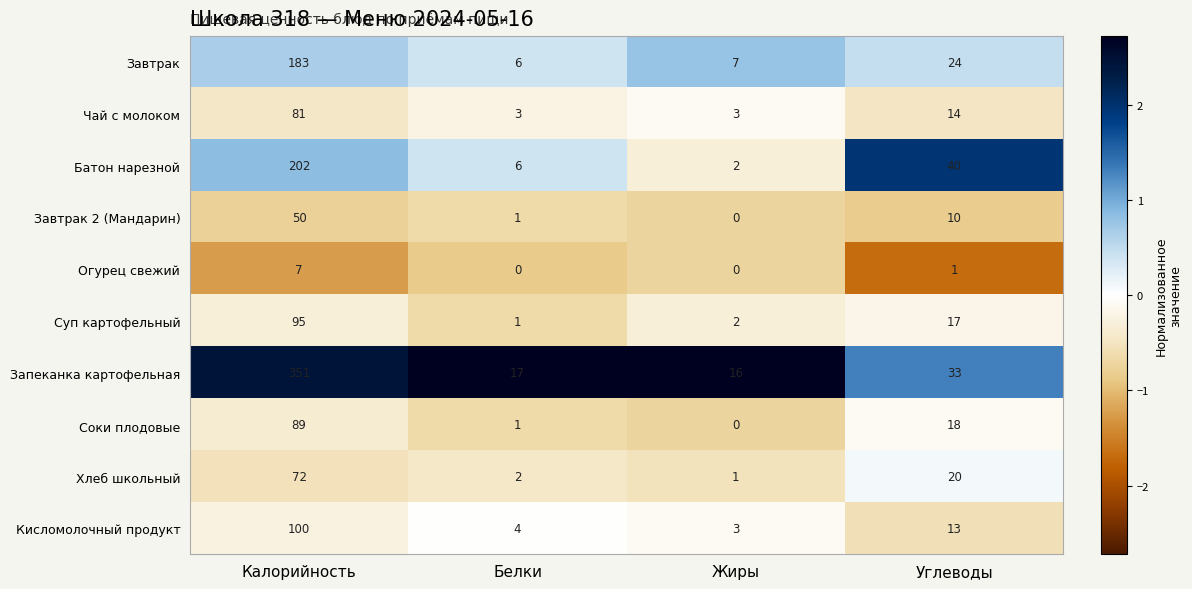

At which label does Кисломолочный продукт first exceed 13?

Калорийность